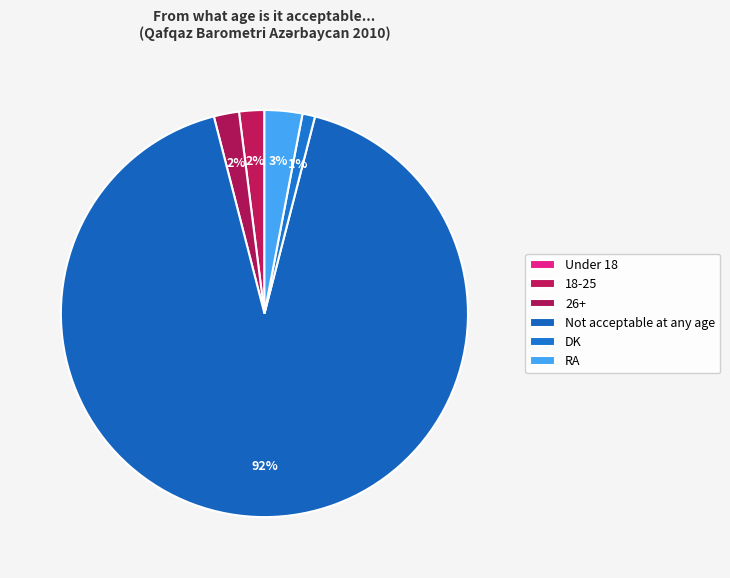

To the nearest percent, what is the combined percentage of Not acceptable at any age and DK?

93%